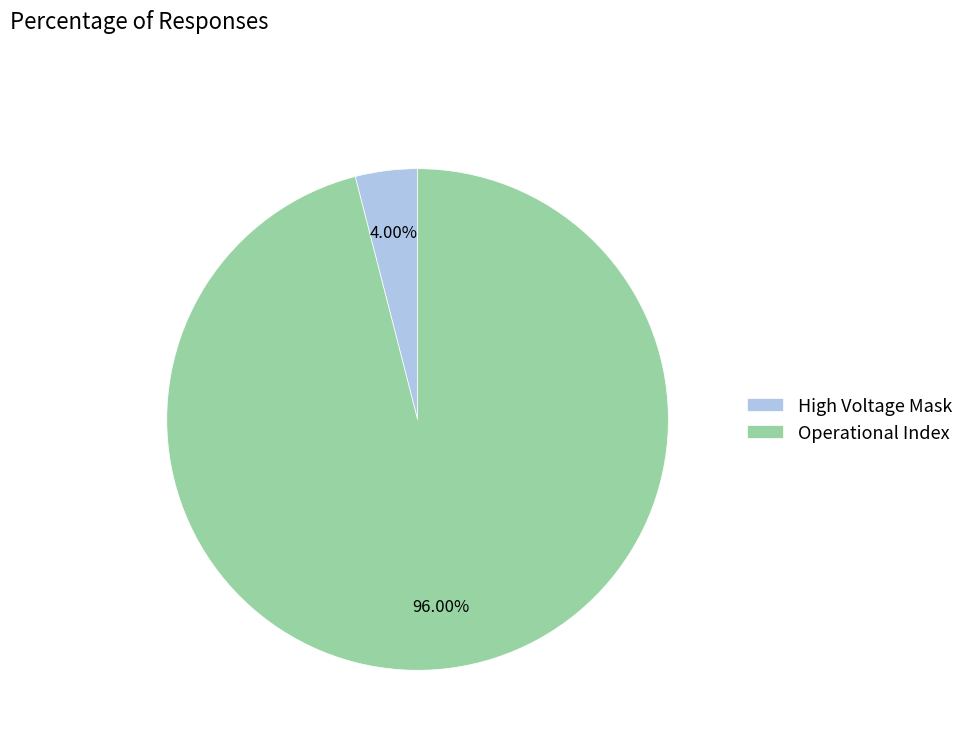

How many segments does this pie chart have?

2